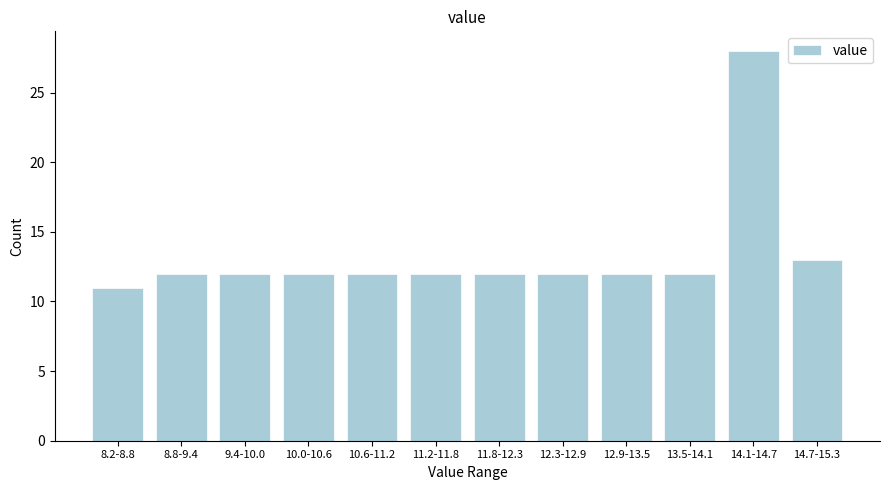

Reading left to right, list all the values displayed in this chart.

8.2-8.8=11	8.8-9.4=12	9.4-10.0=12	10.0-10.6=12	10.6-11.2=12	11.2-11.8=12	11.8-12.3=12	12.3-12.9=12	12.9-13.5=12	13.5-14.1=12	14.1-14.7=28	14.7-15.3=13